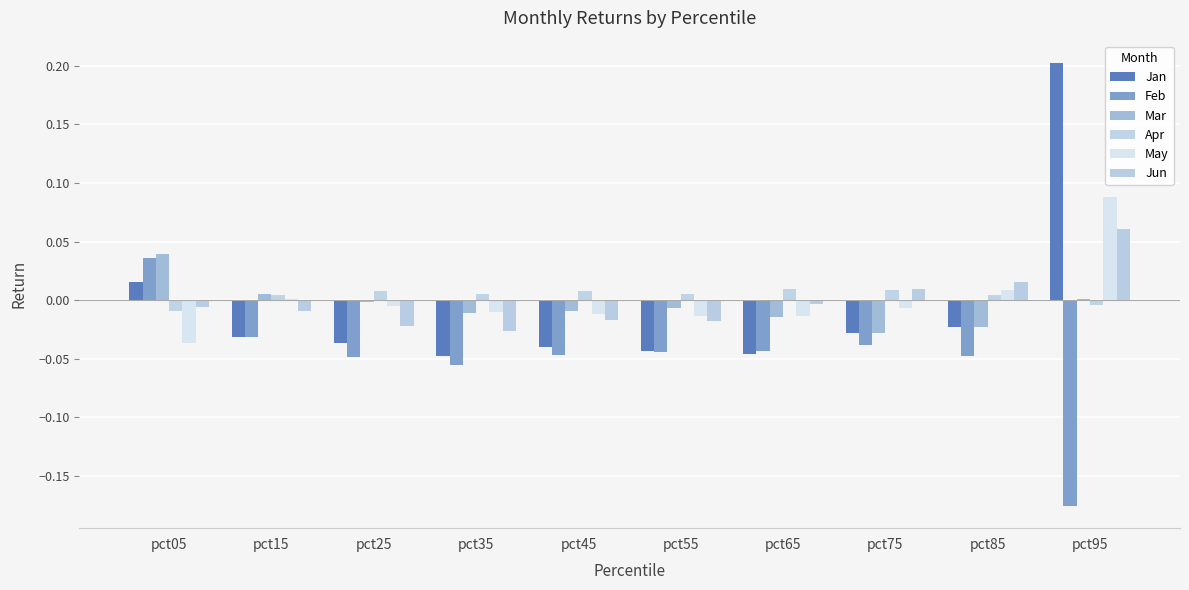

Which label corresponds to the largest value in the chart?

pct95